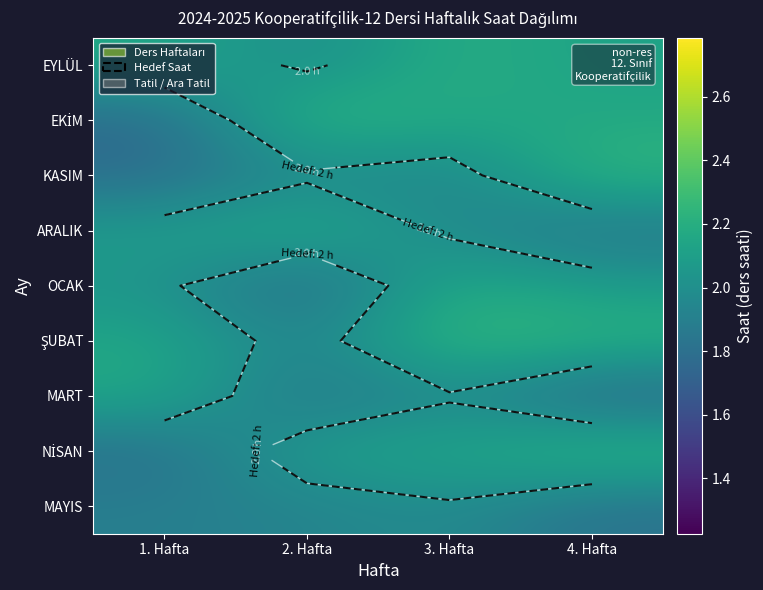

Rank the series by their maximum value, from highest to lowest.

EKİM, ŞUBAT, NİSAN, KASIM, EYLÜL, OCAK, ARALIK, MART, MAYIS